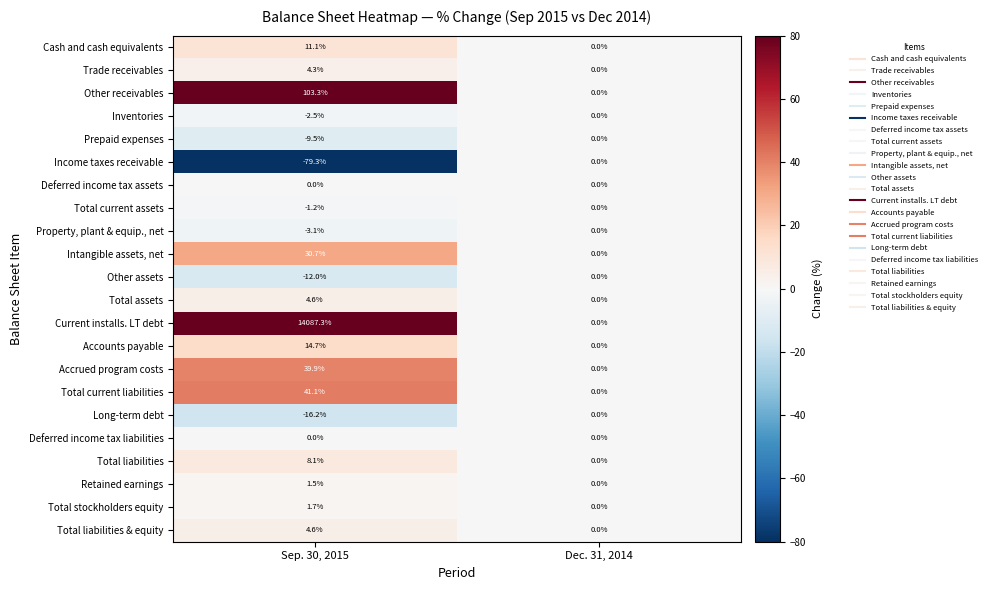

At how many categories does at least one series exceed 1250?

1